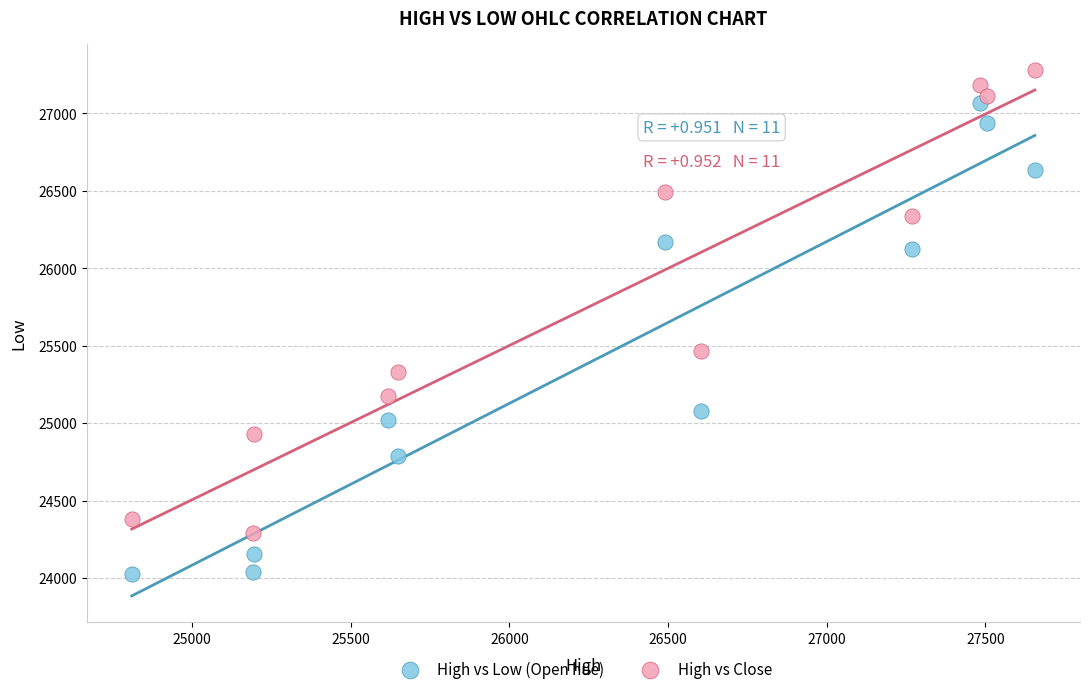

Across all series, what Y value is closest to 25653?

25468.3